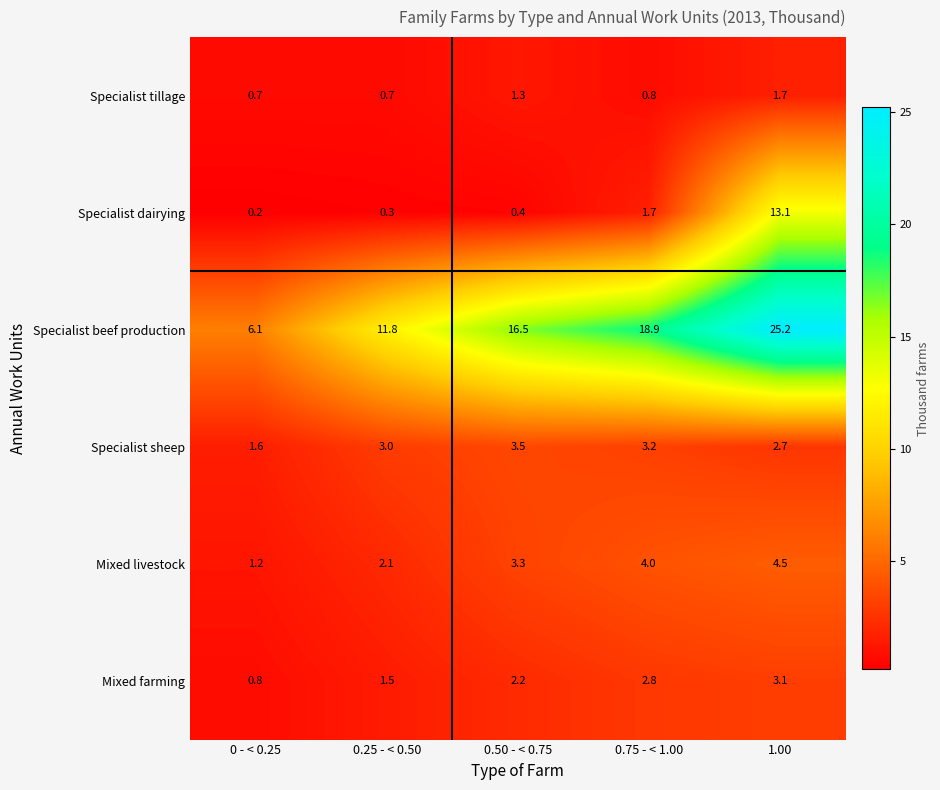

At 1.00, list the series in order from smallest to largest.

Specialist tillage, Specialist sheep, Mixed farming, Mixed livestock, Specialist dairying, Specialist beef production